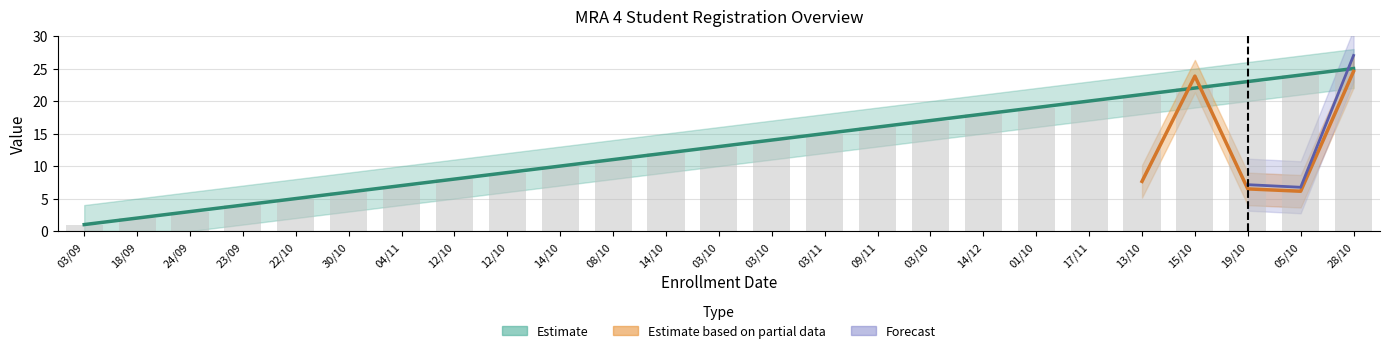

At which label is the value closest to 13?

03/10